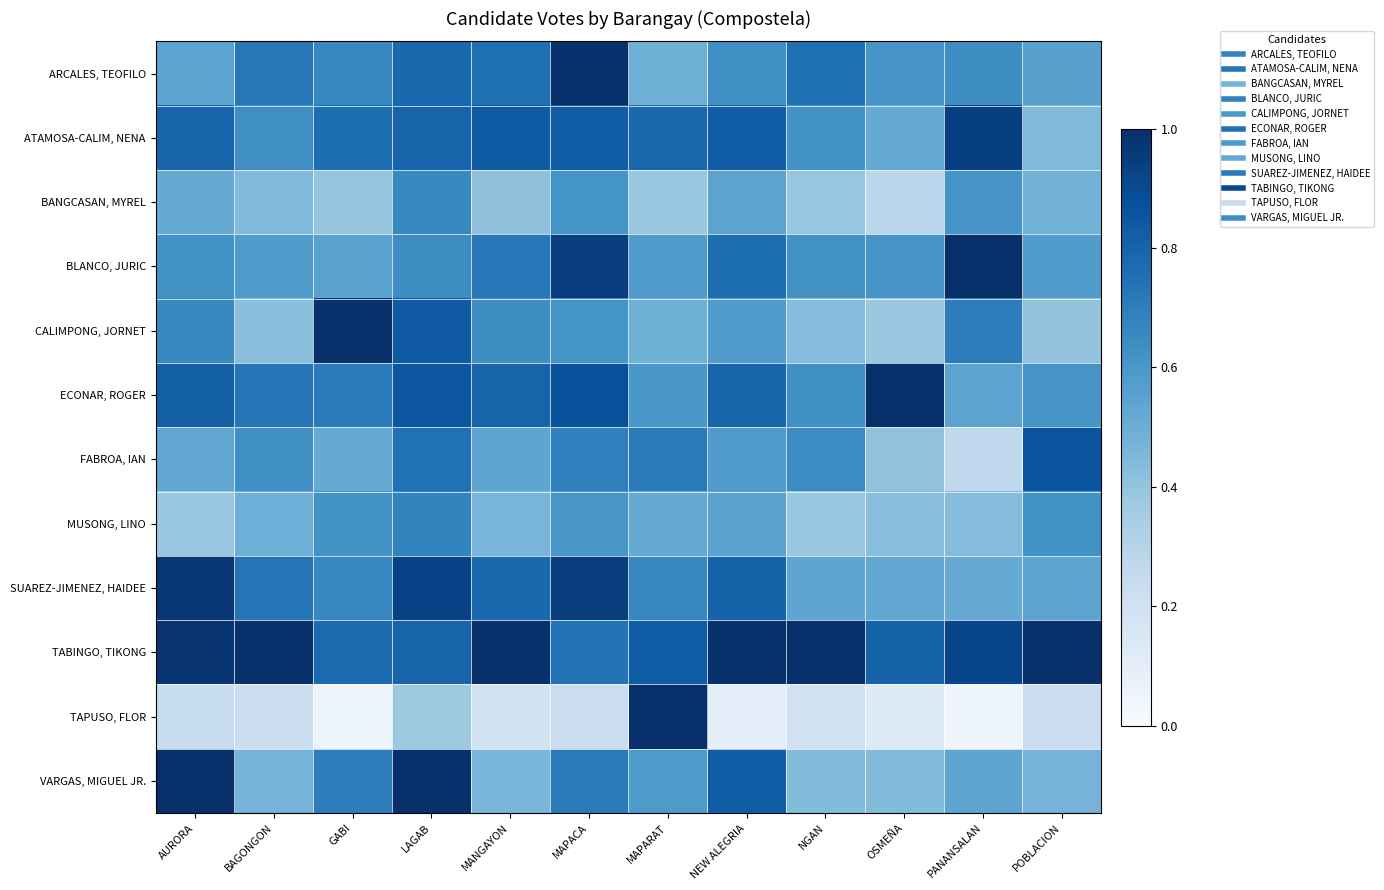

What is the total value across all series at MAPACA?

8.8